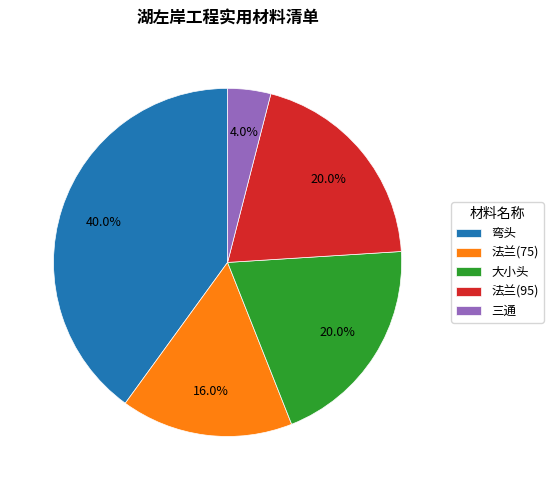

The 大小头 slice represents 20% of the pie. True or false?

True